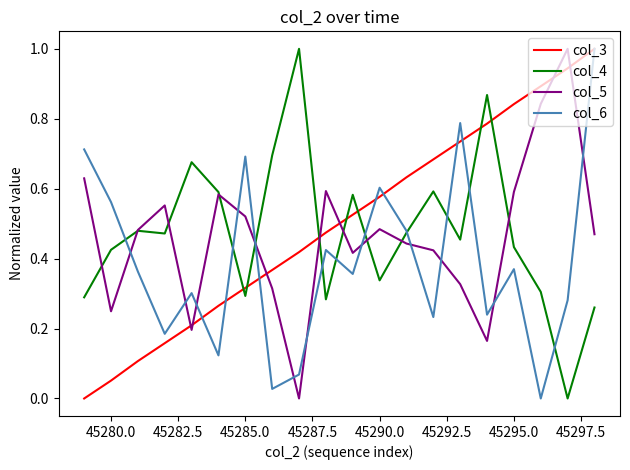

What is the highest value of the col_4 series?

1.0